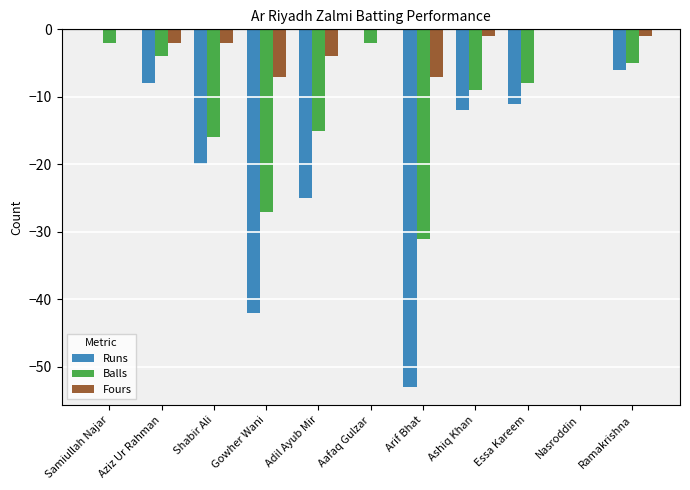

How many categories are shown in the chart?

11